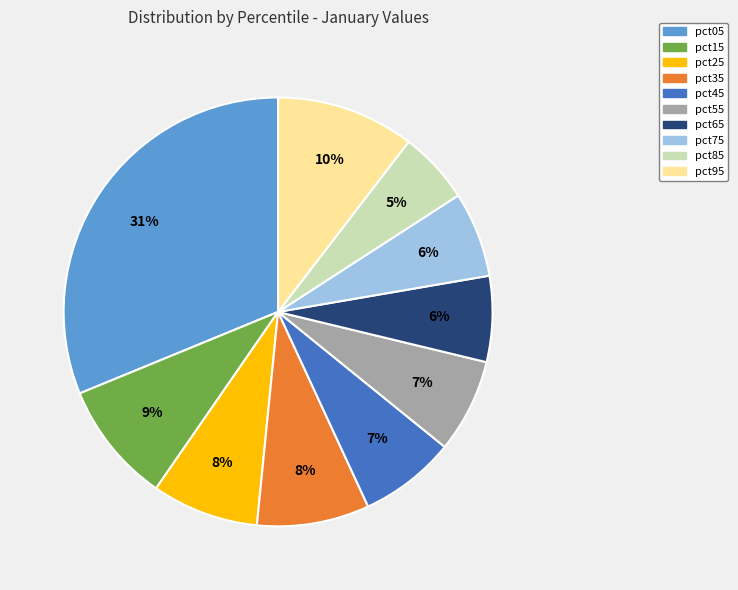

Is there any slice that represents more than half of the pie?

No